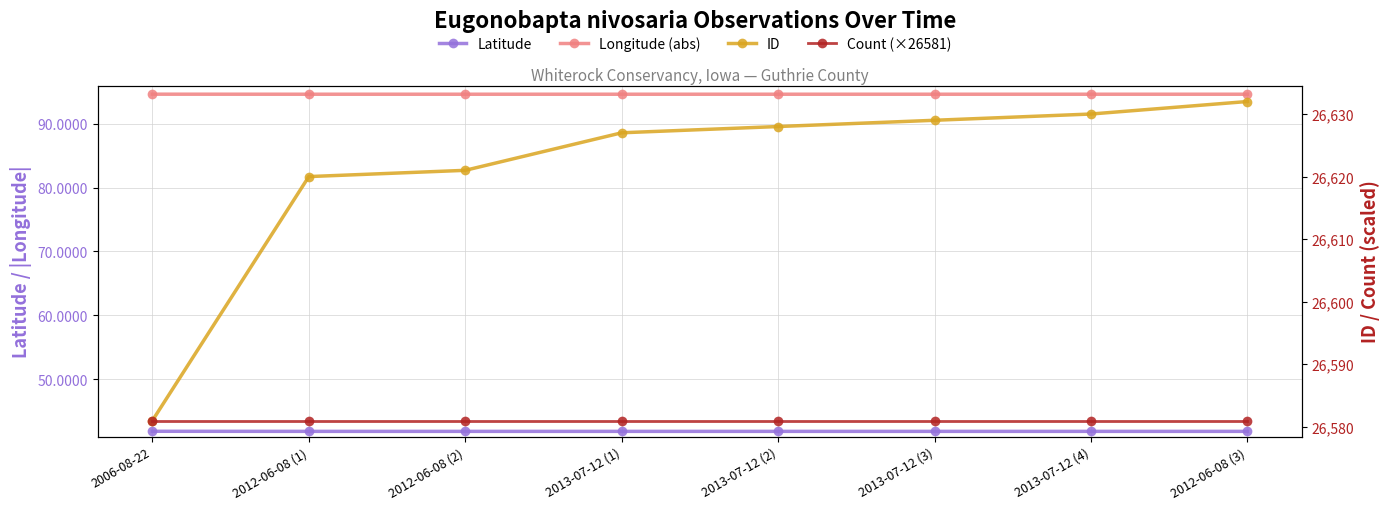

True or false: Longitude (abs) and Count (×26581) cross at least once.

False